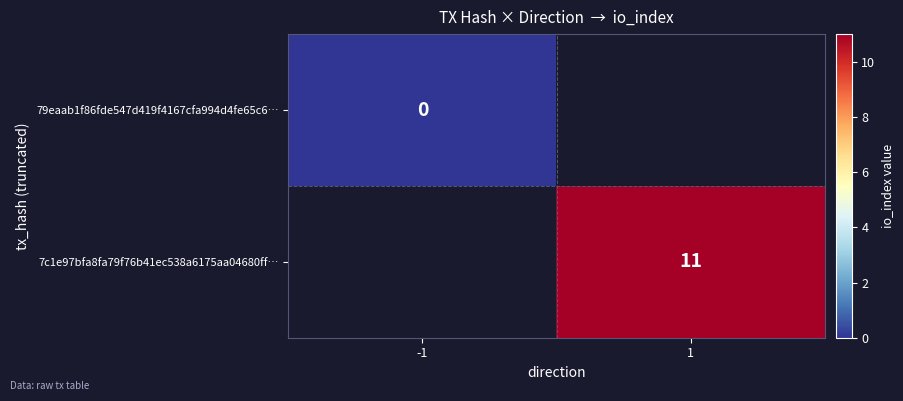

At how many categories does at least one series exceed 3?

1